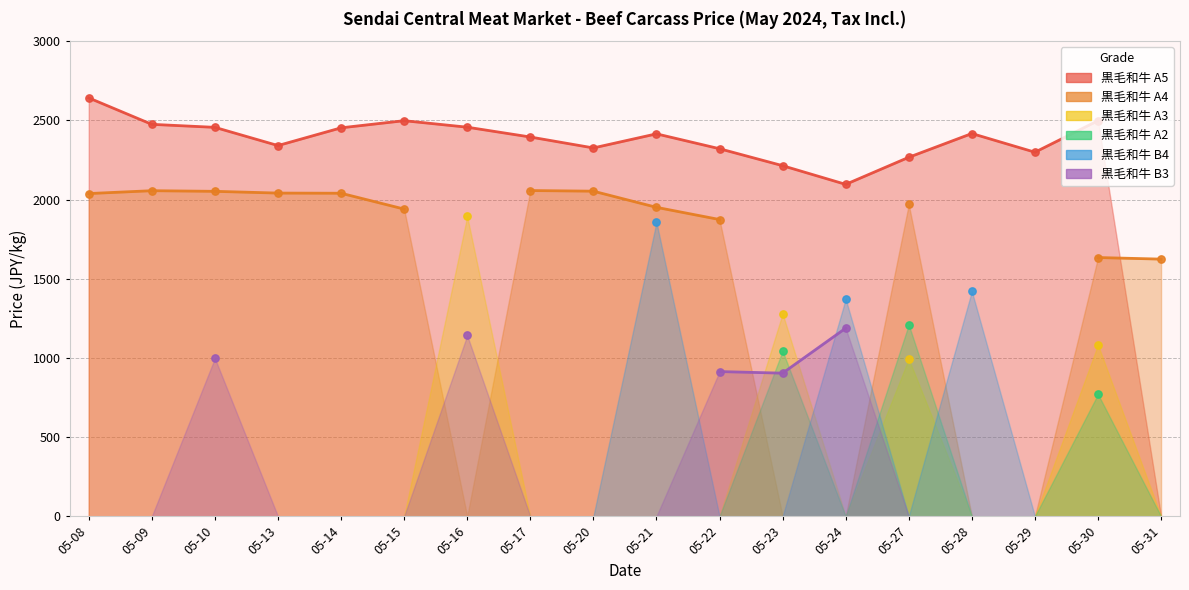

What are all the series names shown in the legend?

A5, A4, A3, A2, B4, B3